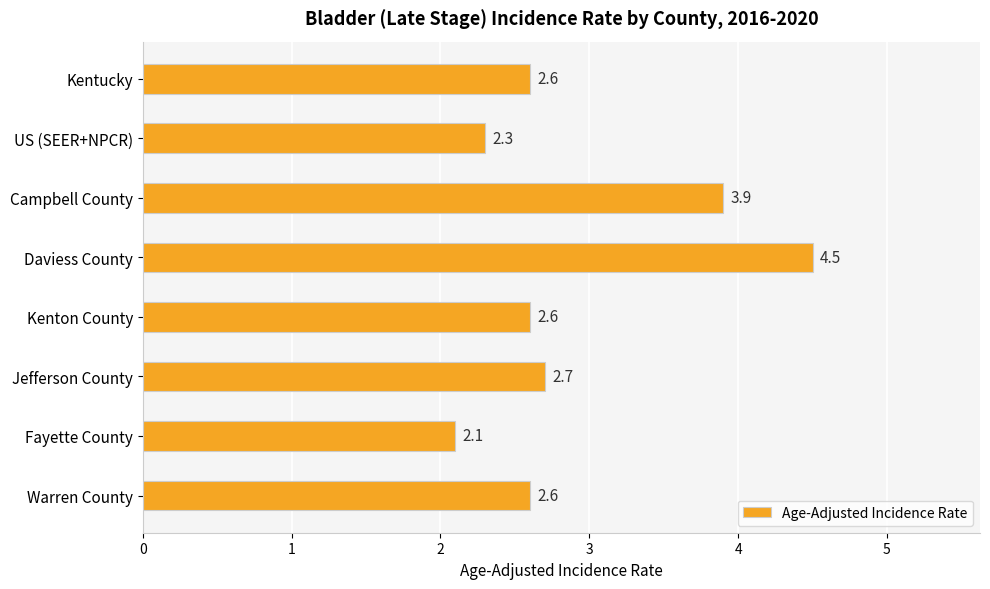

What is the approximate value at Fayette County?

2.1